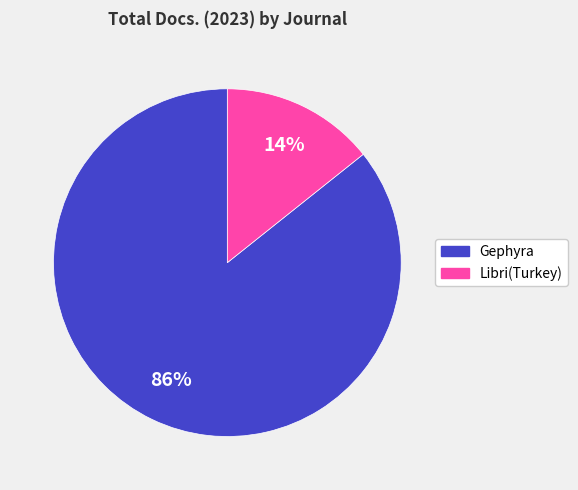

Rank the categories by value from lowest to highest.

Libri(Turkey), Gephyra